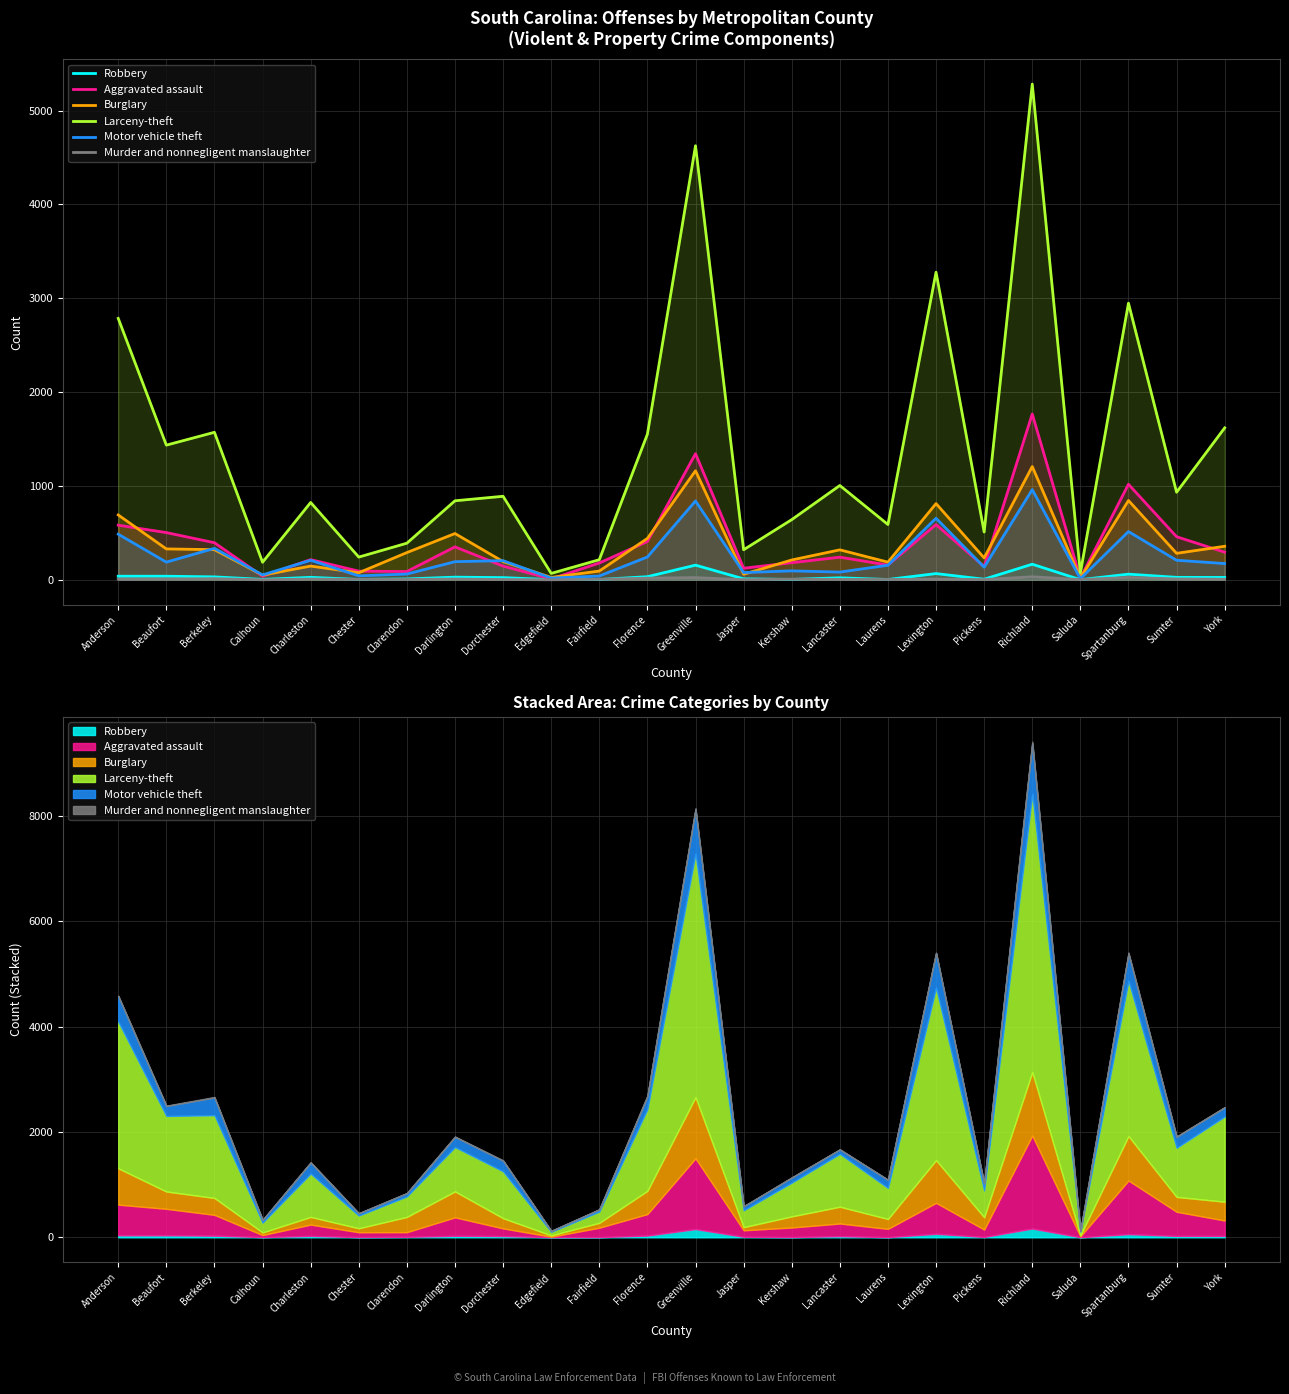

True or false: Aggravated assault and Robbery cross at least once.

False